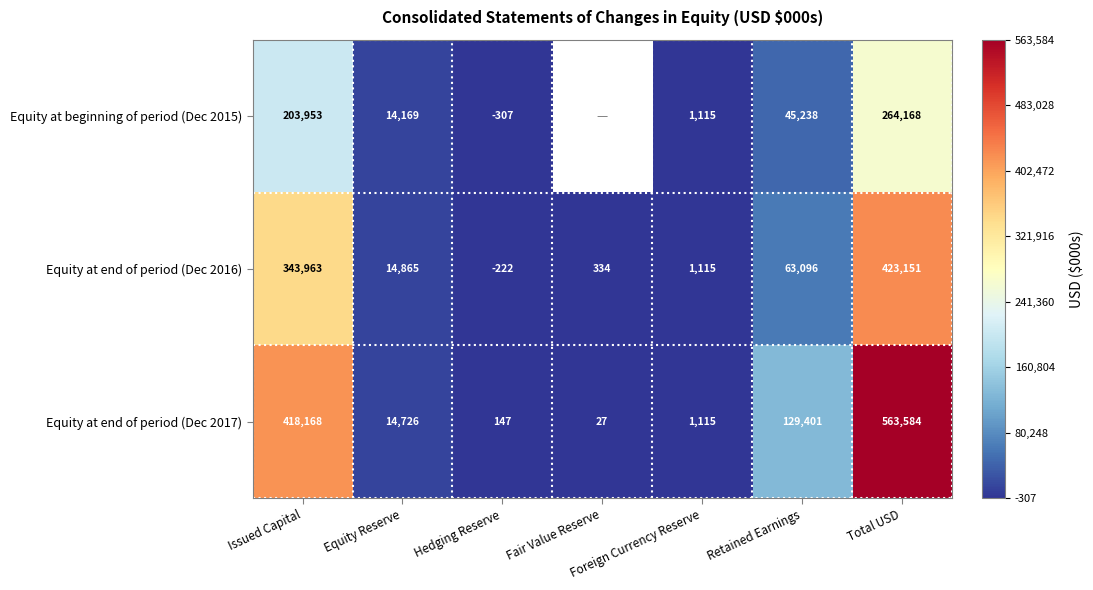

What is the difference between the maximum and minimum values in the Equity at end of period (Dec 2016) series?

423373